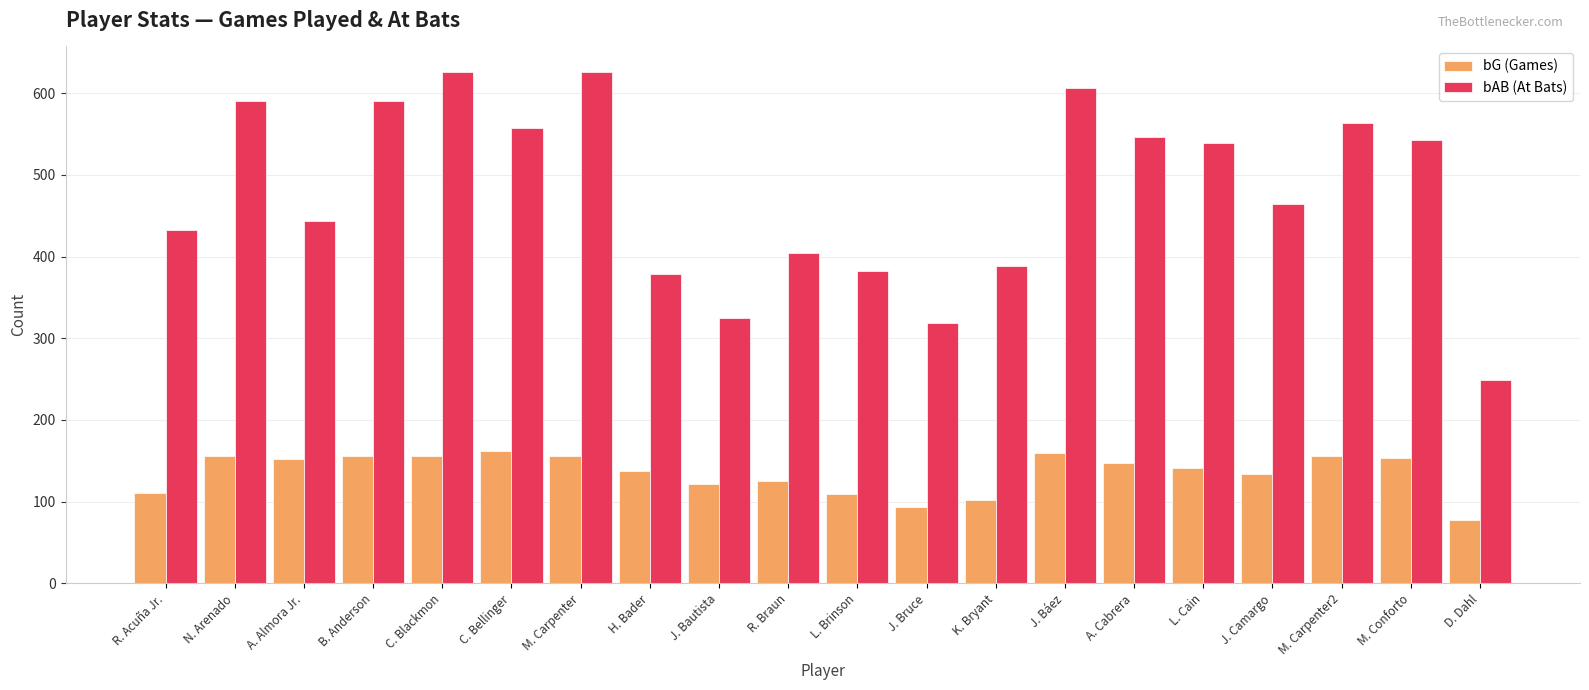

Are the bars grouped side by side (vs. stacked)?

Yes